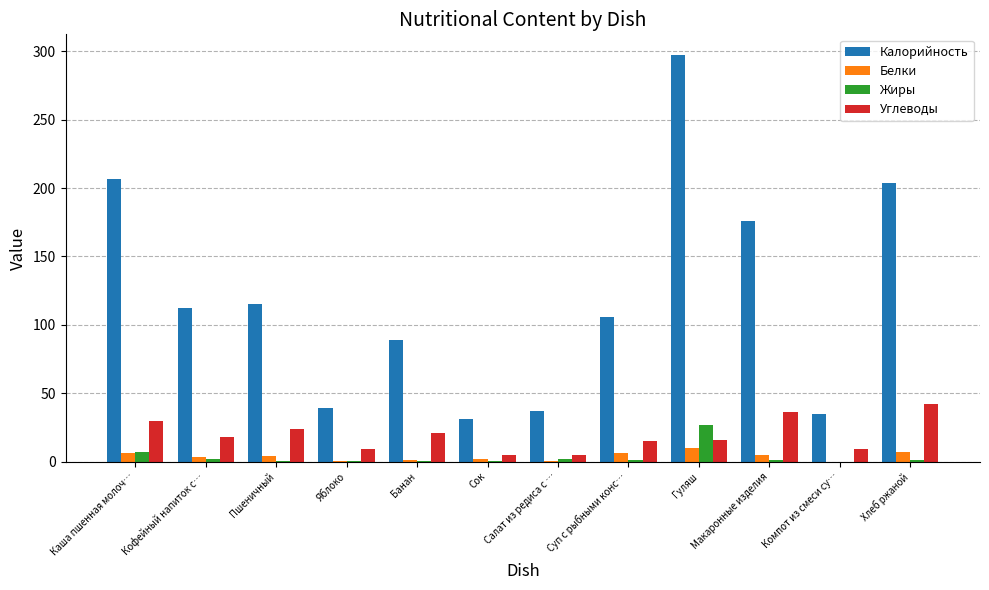

The Калорийность series shows 36.5 at Банан. True or false?

False